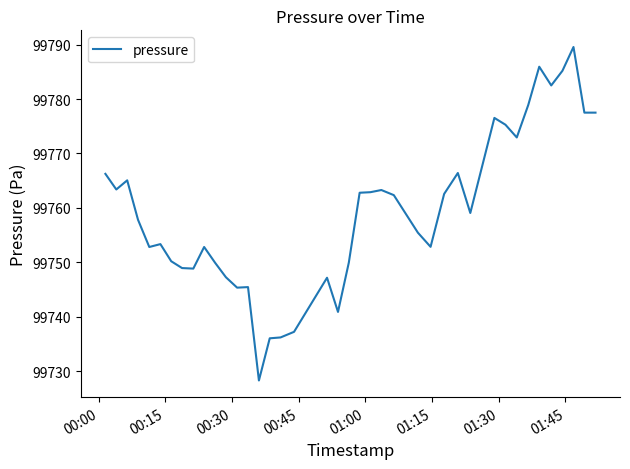

What is the greatest value displayed?

99789.6